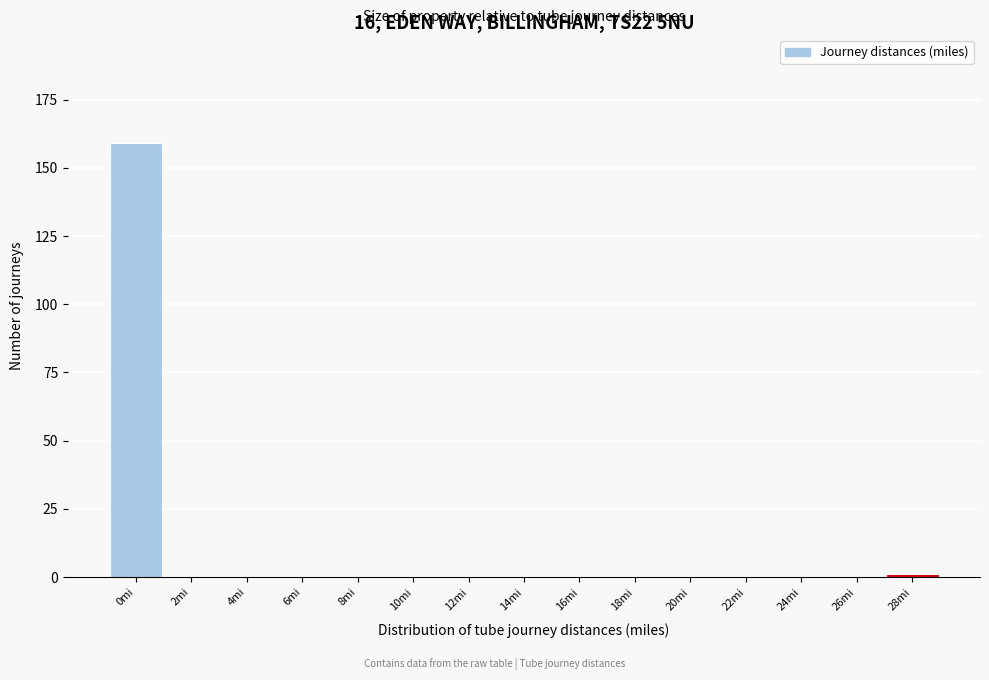

Reading left to right, what are all the values shown in this chart?

0mi=159	2mi=0	4mi=0	6mi=0	8mi=0	10mi=0	12mi=0	14mi=0	16mi=0	18mi=0	20mi=0	22mi=0	24mi=0	26mi=0	28mi=1